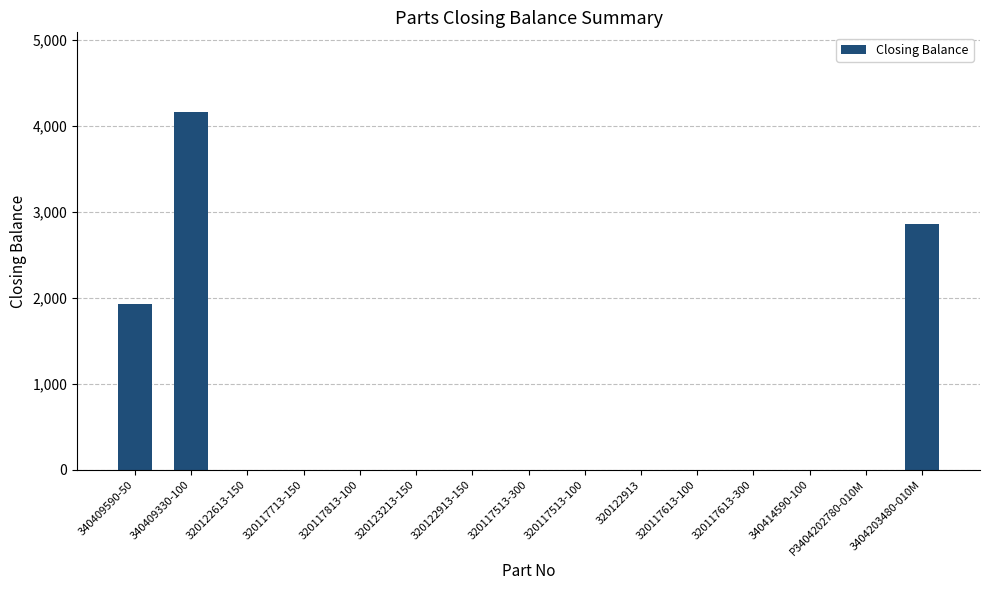

Reading left to right, extract all data points from this chart.

1927	4157	0	0	0	0	0	0	0	0	0	0	0	0	2865